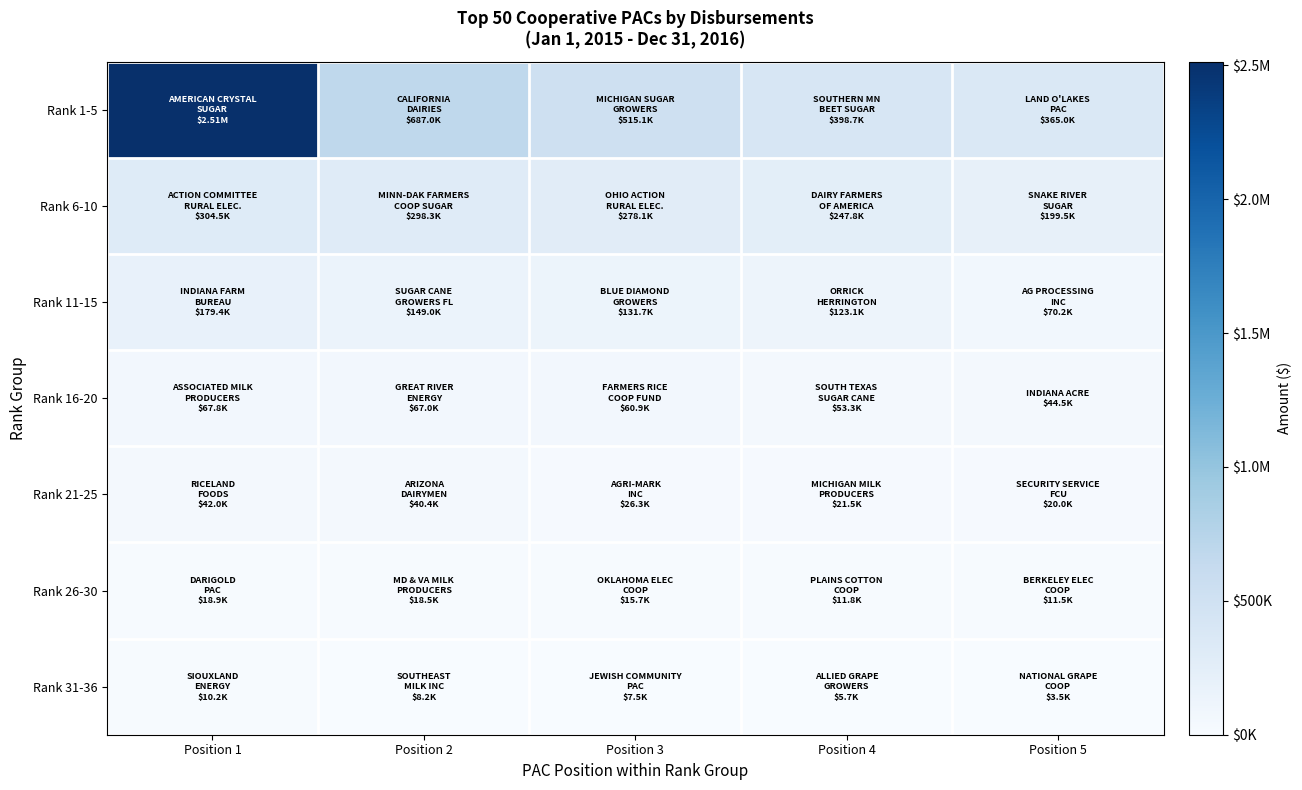

Which has a higher value, Position 2 or Position 1?

Position 1